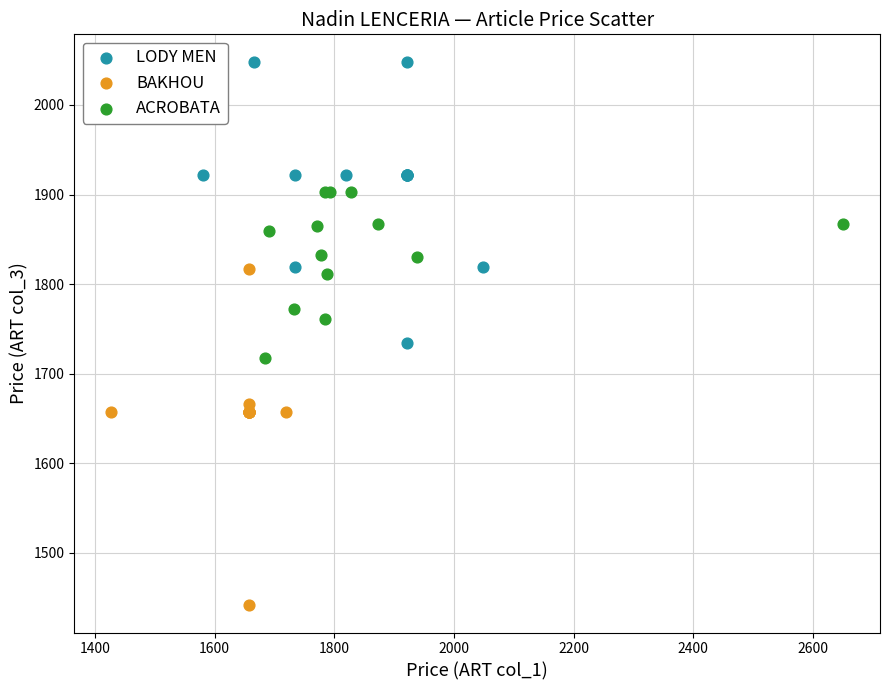

What are all the series names shown in the legend?

LODY MEN, BAKHOU, ACROBATA